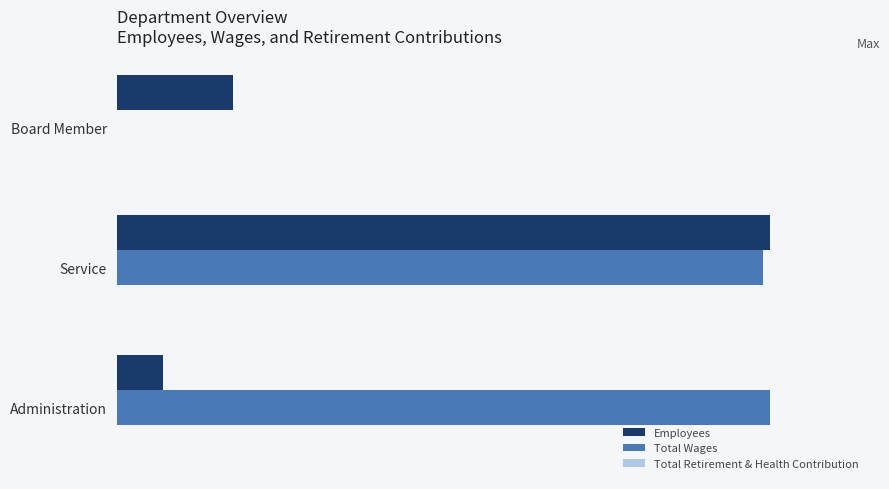

What is the value of the Total Wages bar at the 2nd from the left?

1.0